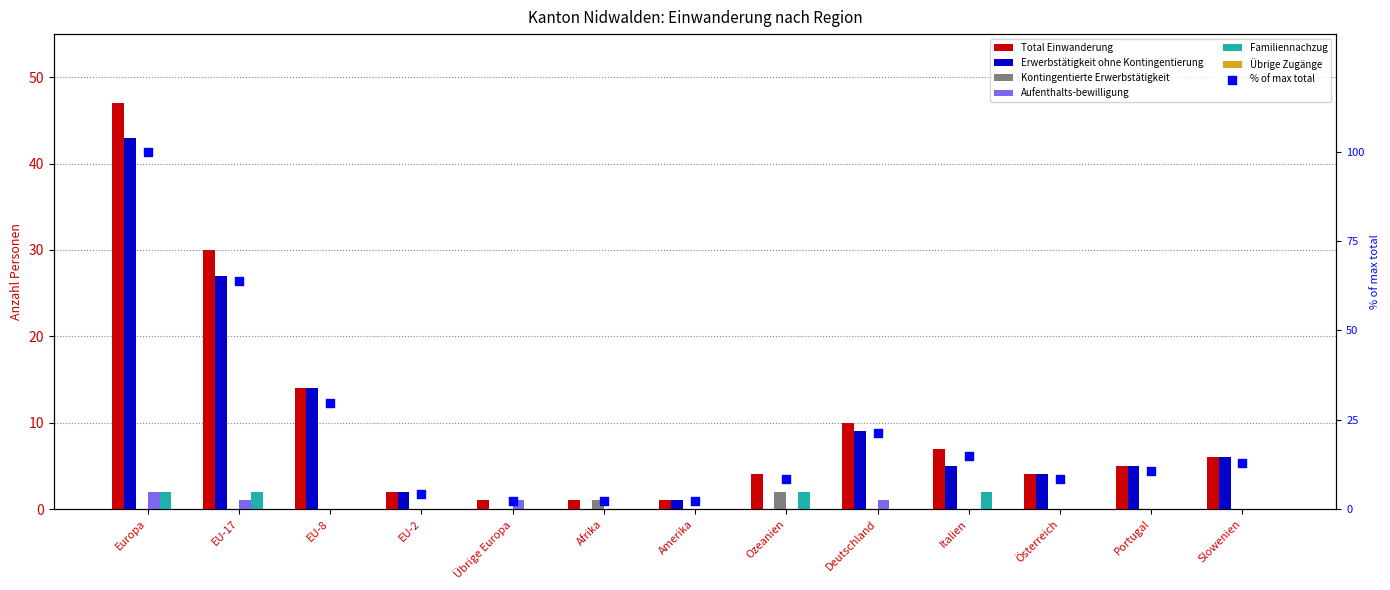

Is the value of Total Einwanderung at Europa greater than the value of Familiennachzug at Europa?

Yes